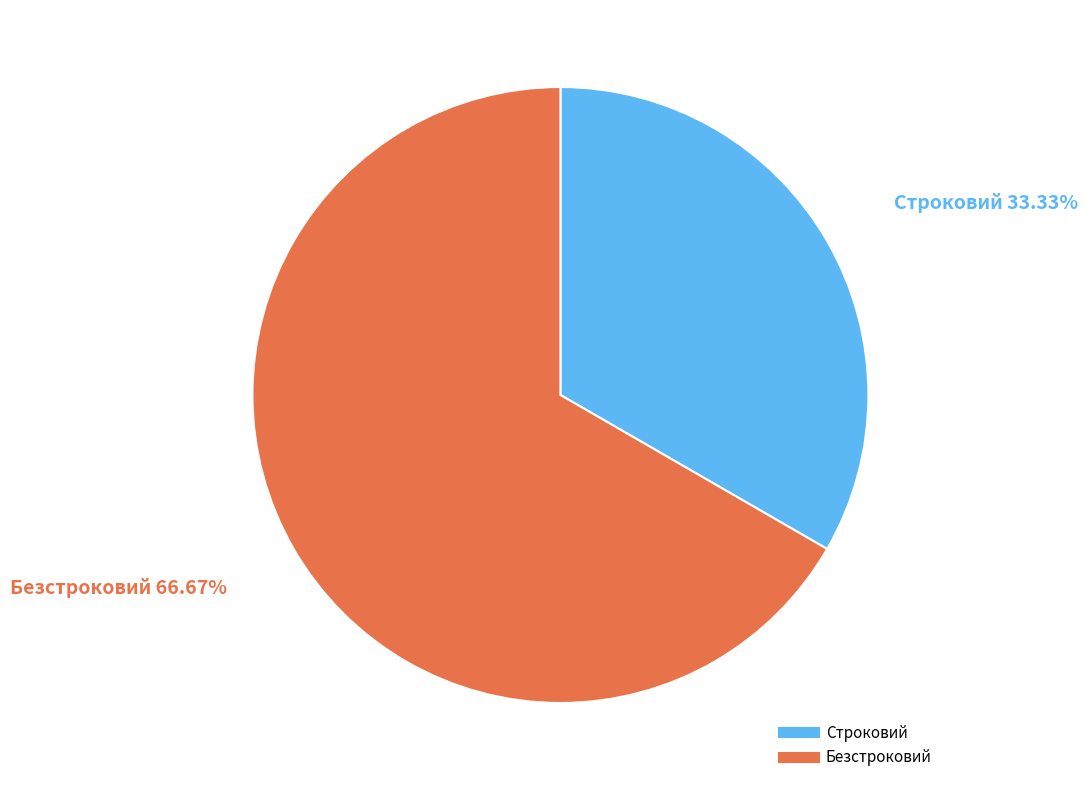

How many segments does this pie chart have?

2